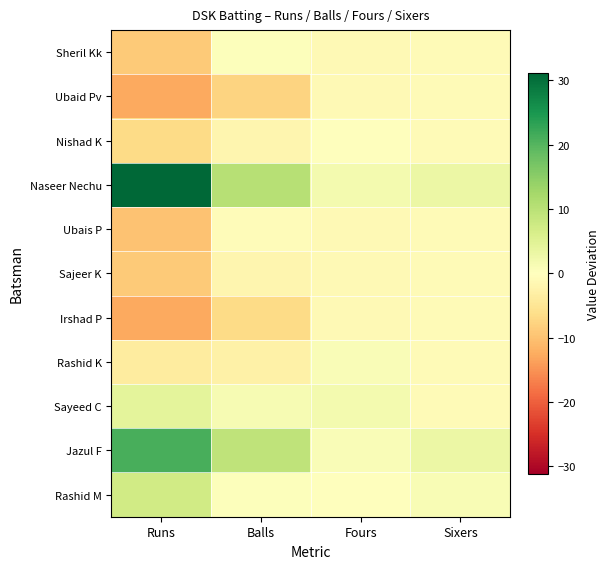

Reading left to right, transcribe all the data shown in this chart.

Sheril Kk: Runs=-8.8	Balls=0.3	Fours=-1.1	Sixers=-0.9
Ubaid Pv: Runs=-12.8	Balls=-7.7	Fours=-1.1	Sixers=-0.9
Nishad K: Runs=-6.8	Balls=-1.7	Fours=-0.1	Sixers=-0.9
Naseer Nechu: Runs=31.2	Balls=10.3	Fours=1.9	Sixers=3.1
Ubais P: Runs=-9.8	Balls=-0.7	Fours=-1.1	Sixers=-0.9
Sajeer K: Runs=-8.8	Balls=-1.7	Fours=-1.1	Sixers=-0.9
Irshad P: Runs=-12.8	Balls=-6.7	Fours=-1.1	Sixers=-0.9
Rashid K: Runs=-3.8	Balls=-2.7	Fours=0.9	Sixers=-0.9
Sayeed C: Runs=4.2	Balls=1.3	Fours=1.9	Sixers=-0.9
Jazul F: Runs=21.2	Balls=9.3	Fours=0.9	Sixers=3.1
Rashid M: Runs=7.2	Balls=0.3	Fours=-0.1	Sixers=1.1